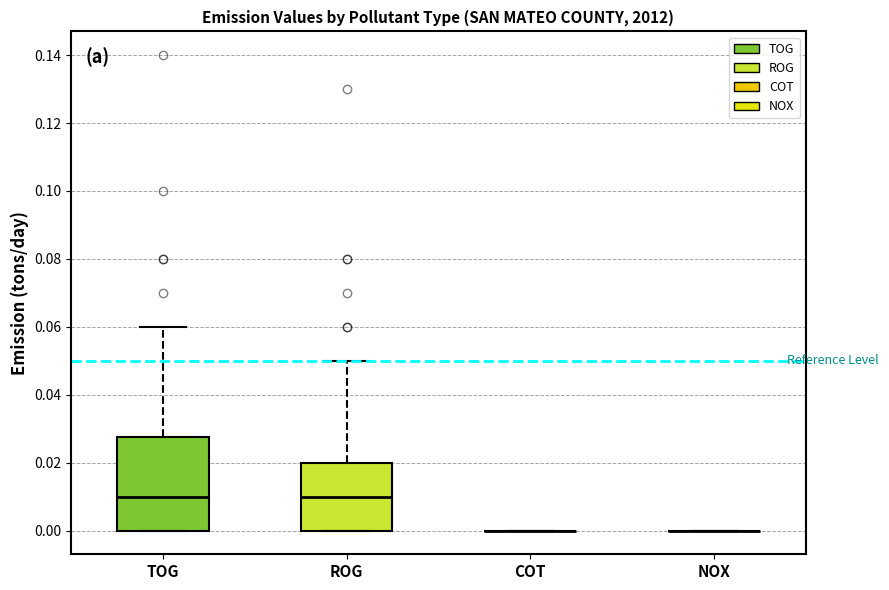

Which box is the tallest, from its lower edge to its upper edge?

TOG